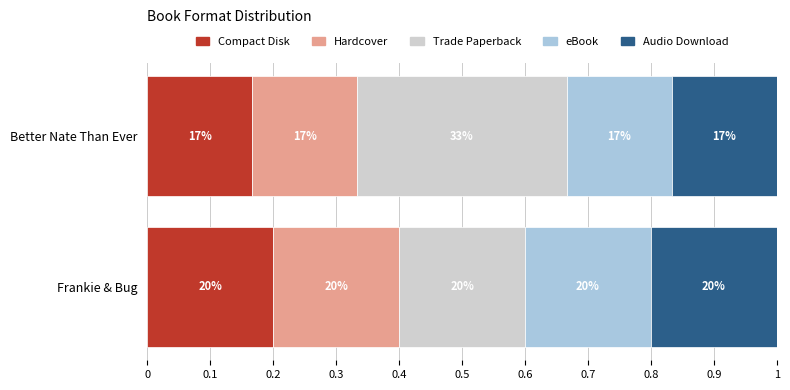

How many bars are there in total?

10